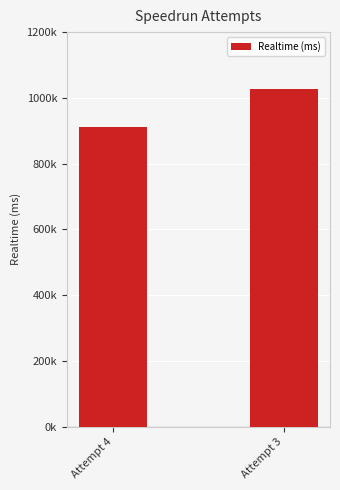

What is the value of the 2nd bar from the left?

1026854